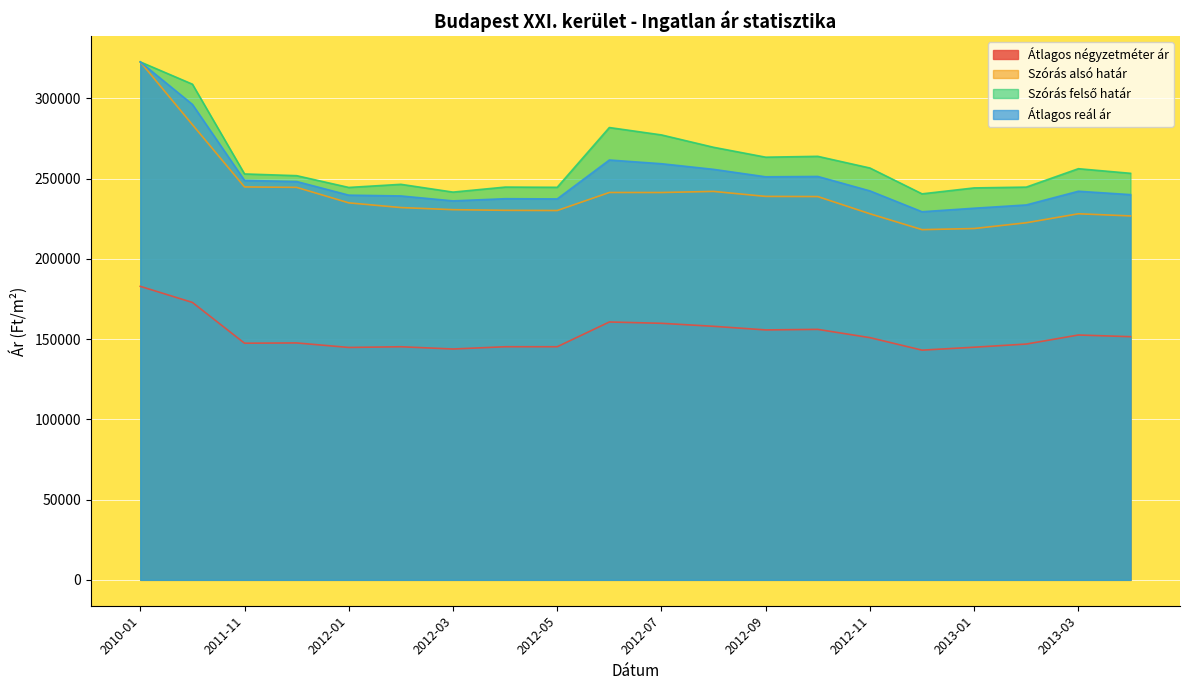

Reading left to right, list all the values displayed in this chart.

Átlagos négyzetméter ár: 2010-01=182838	2011-05=172818	2011-11=147420	2011-12=147589	2012-01=144771	2012-02=145215	2012-03=143806	2012-04=145215	2012-05=145215	2012-06=160643	2012-07=159817	2012-08=157947	2012-09=155696	2012-10=156034	2012-11=150887	2012-12=143095	2013-01=144921	2013-02=146888	2013-03=152531	2013-04=151478
Szórás alsó határ: 2010-01=322655	2011-05=283573	2011-11=244771	2011-12=244502	2012-01=234856	2012-02=231923	2012-03=230607	2012-04=230198	2012-05=230071	2012-06=241311	2012-07=241289	2012-08=241984	2012-09=238868	2012-10=238761	2012-11=228054	2012-12=218161	2013-01=218860	2013-02=222451	2013-03=228052	2013-04=226707
Szórás felső határ: 2010-01=322655	2011-05=308779	2011-11=252863	2011-12=251786	2012-01=244450	2012-02=246395	2012-03=241545	2012-04=244670	2012-05=244543	2012-06=281773	2012-07=277173	2012-08=269464	2012-09=263298	2012-10=263833	2012-11=256558	2012-12=240463	2013-01=244160	2013-02=244659	2013-03=256124	2013-04=253255
Átlagos reál ár: 2010-01=322655	2011-05=296176	2011-11=248817	2011-12=248144	2012-01=239653	2012-02=239159	2012-03=236076	2012-04=237434	2012-05=237307	2012-06=261542	2012-07=259231	2012-08=255724	2012-09=251083	2012-10=251297	2012-11=242306	2012-12=229312	2013-01=231510	2013-02=233555	2013-03=242088	2013-04=239981